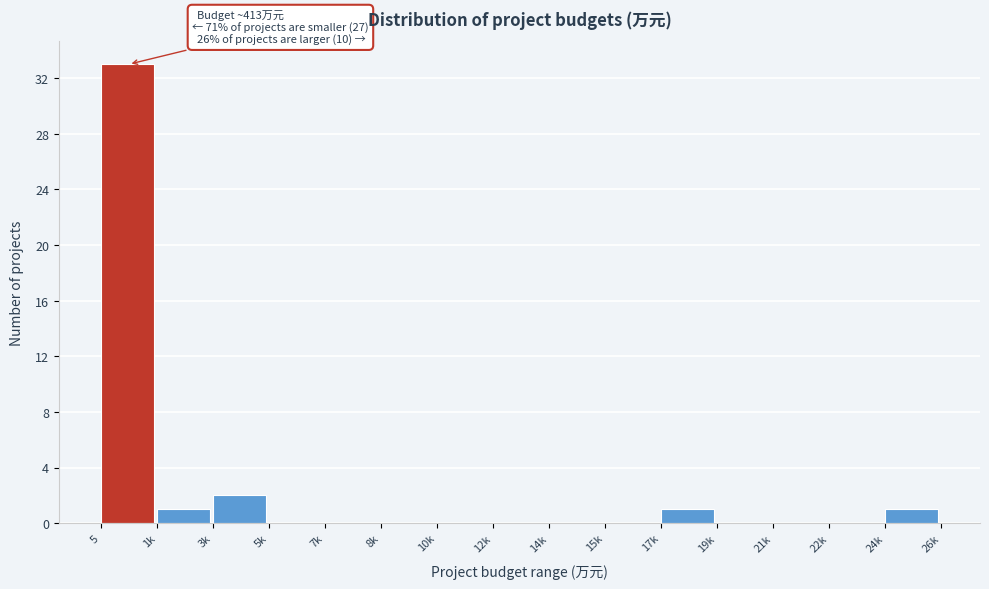

Reading right to left, extract all data points from this chart.

24k=1	22k=0	21k=0	19k=0	17k=1	15k=0	14k=0	12k=0	10k=0	8k=0	7k=0	5k=0	3k=2	1k=1	5=33